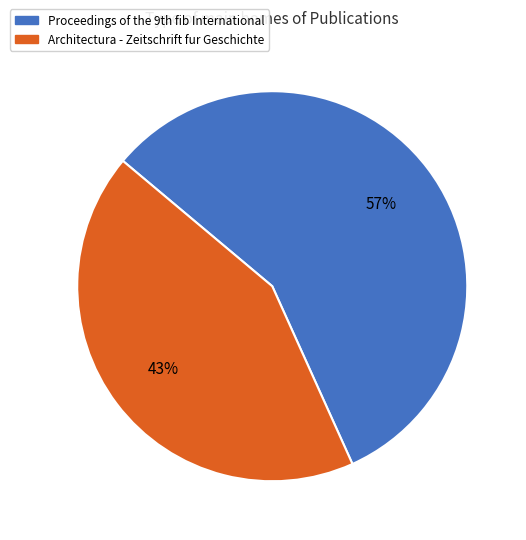

Rank the categories by value from highest to lowest.

Proceedings of the 9th fib International, Architectura - Zeitschrift fur Geschichte